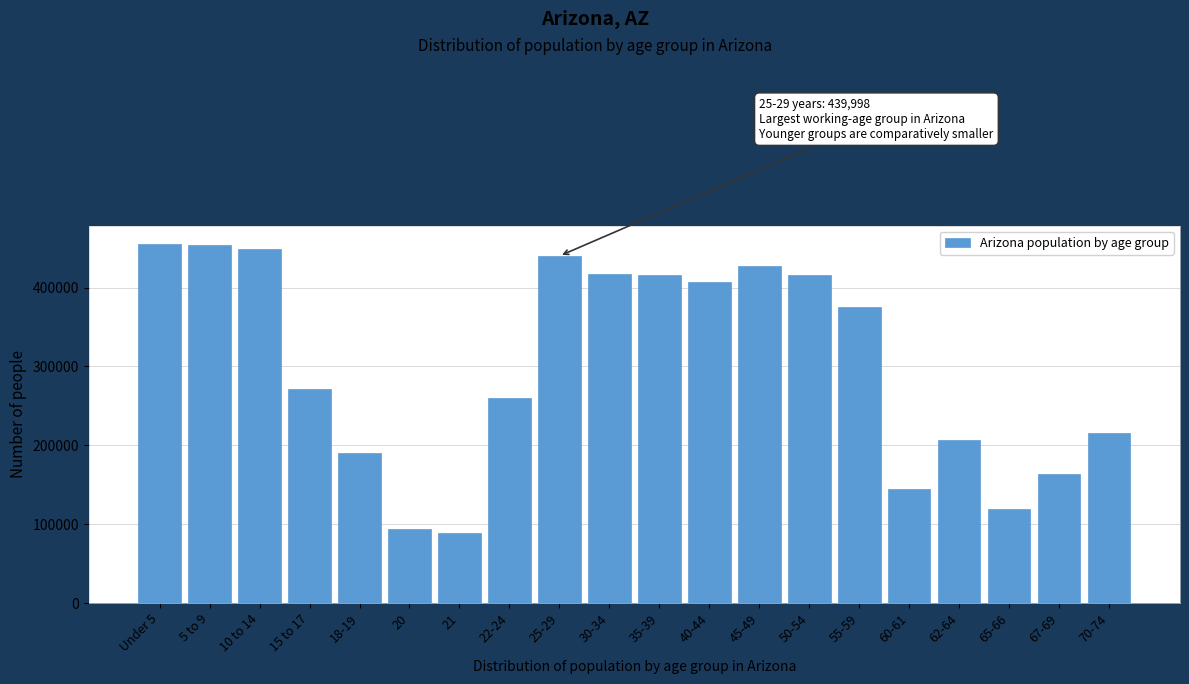

What is the change in value from 22-24 to 65-66?

-140384